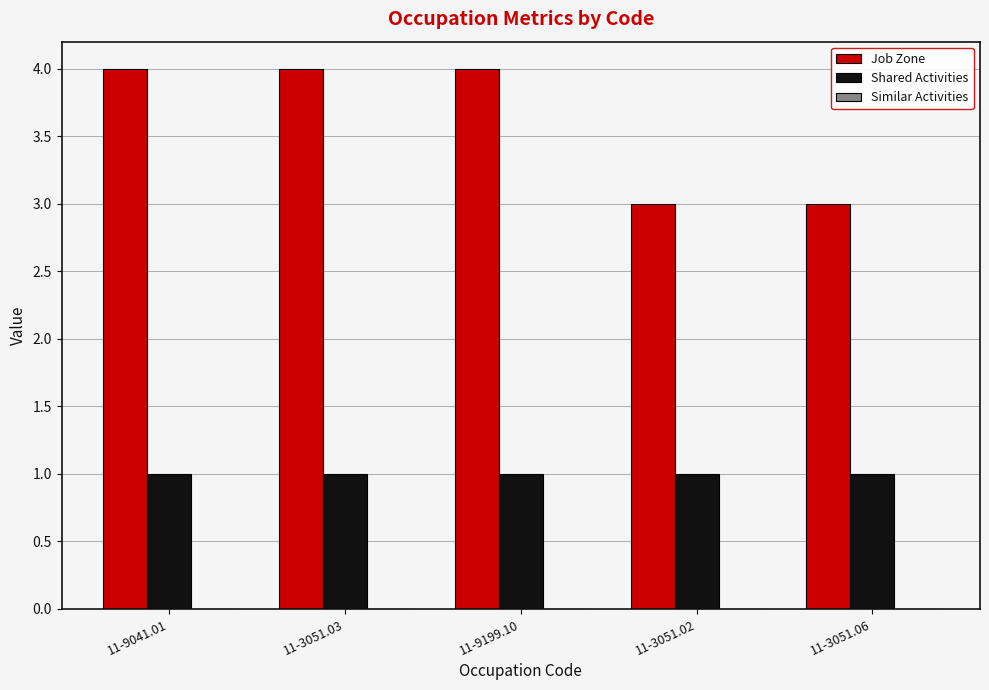

What is the sum of all Shared Activities values?

5